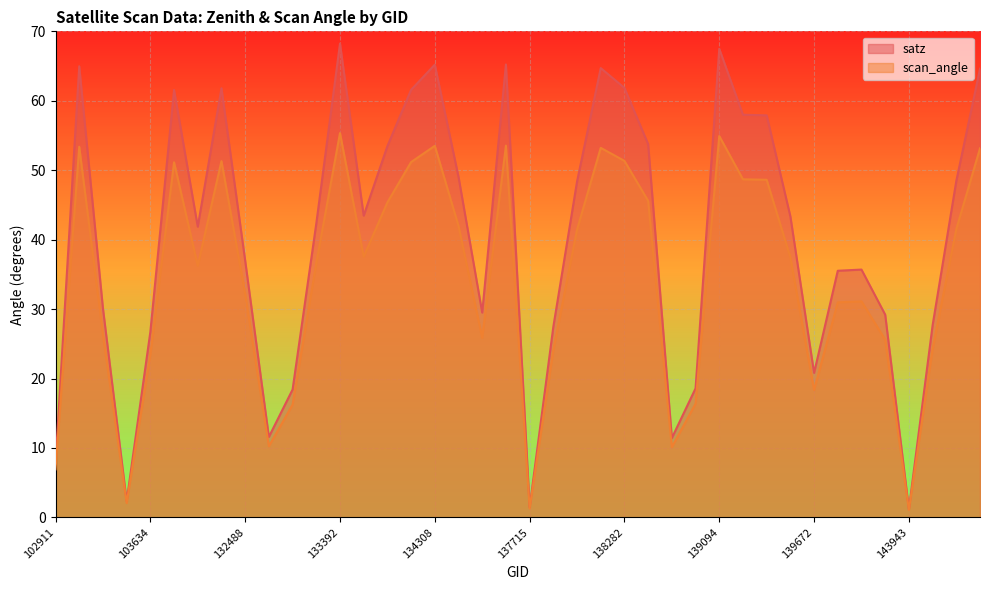

Is it true that scan_angle equals 53.4 at 103270?

True